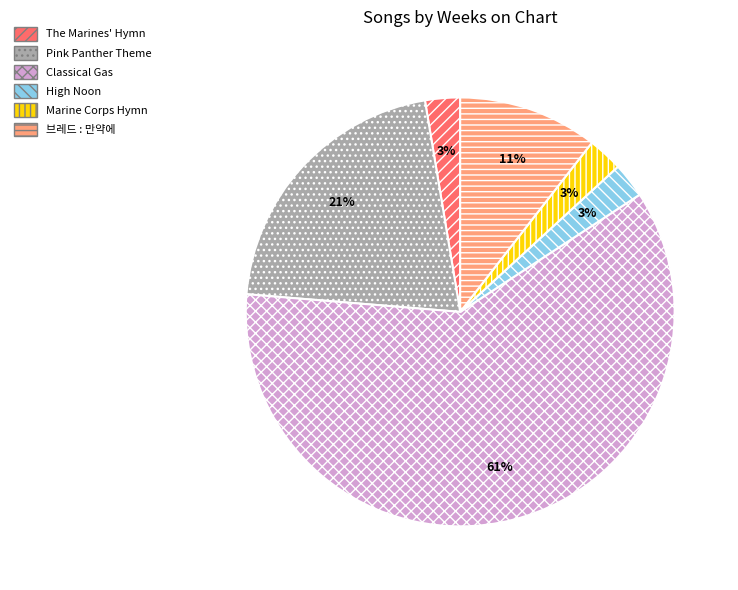

Count the number of slices in the pie.

6